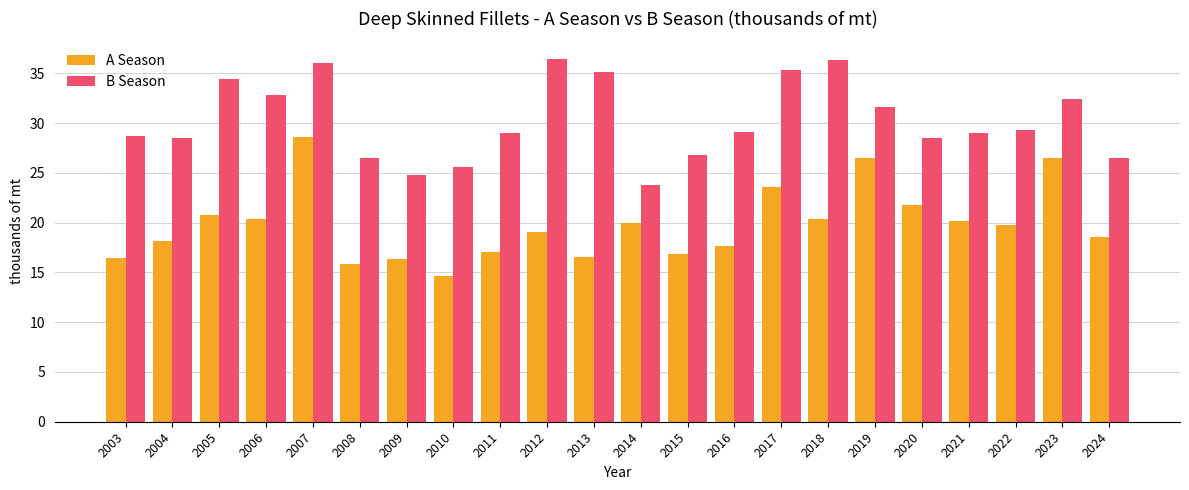

How many data points does each series have?

22